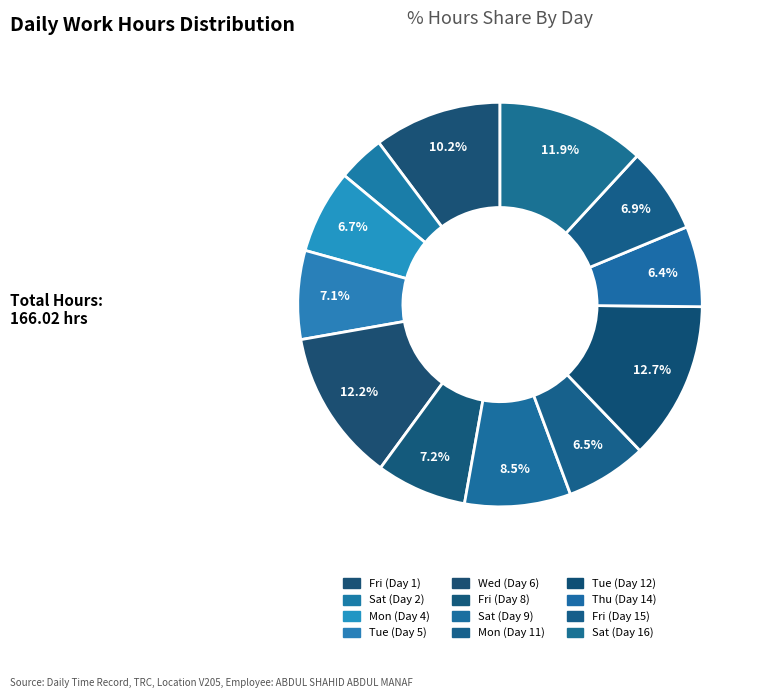

How many slices are in this pie chart?

12